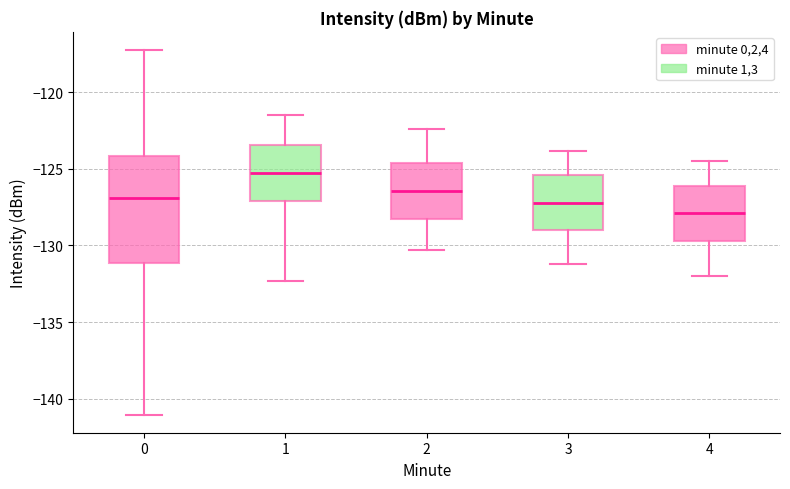

Which box is the tallest, from its lower edge to its upper edge?

0